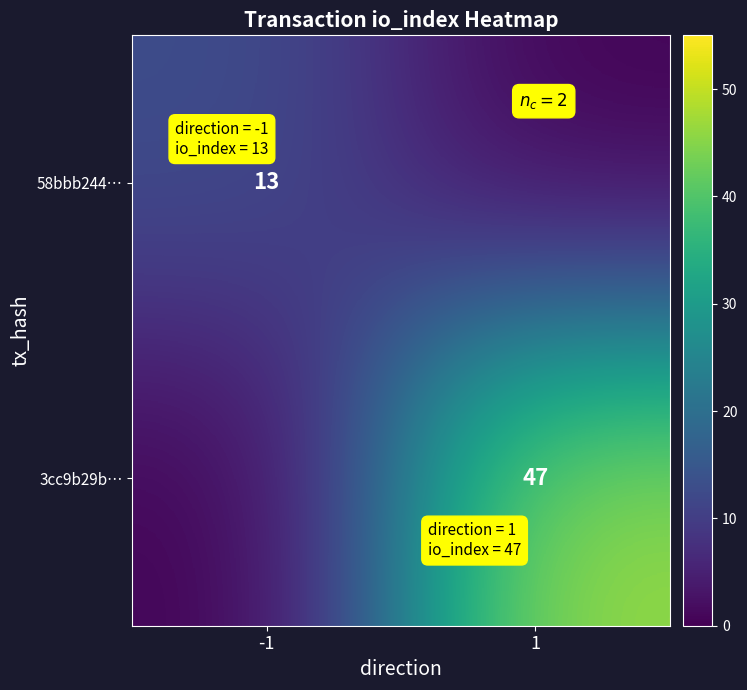

Is it true that 58bbb244… equals 21 at -1?

False